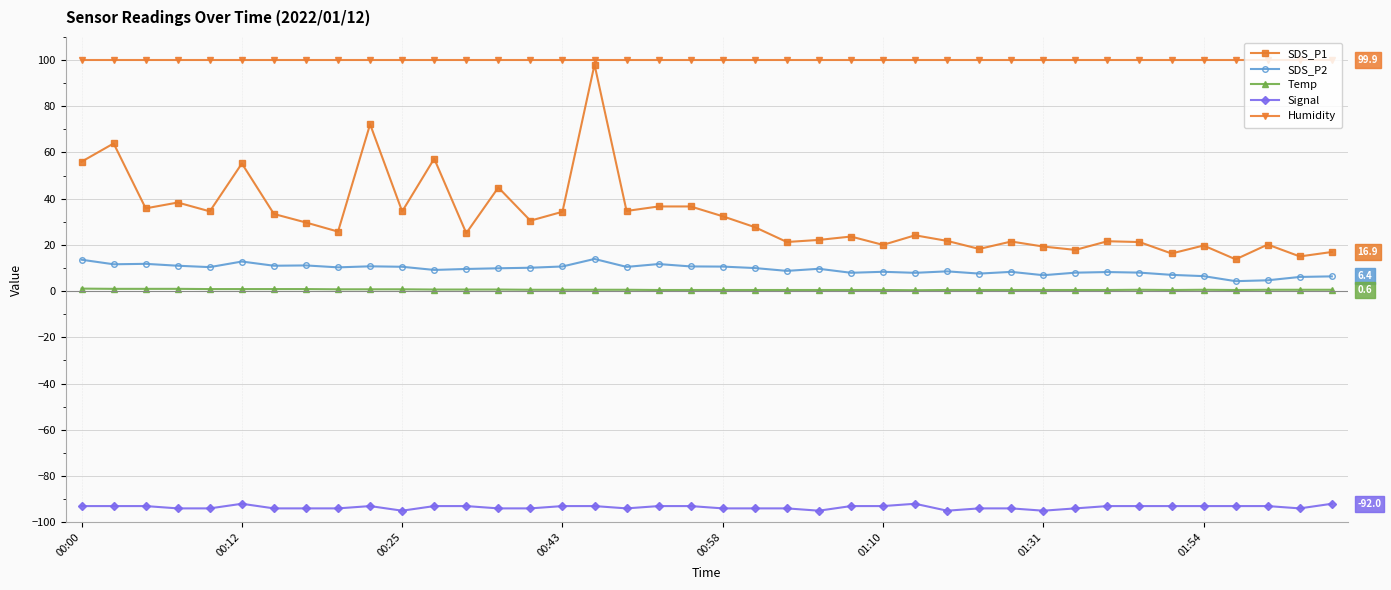

How many data points in SDS_P1 are less than 27?

20